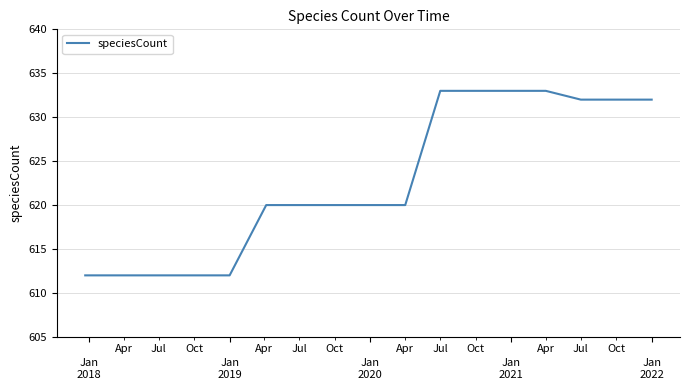

Reading right to left, list all the values displayed in this chart.

632	632	632	633	633	633	633	620	620	620	620	620	612	612	612	612	612